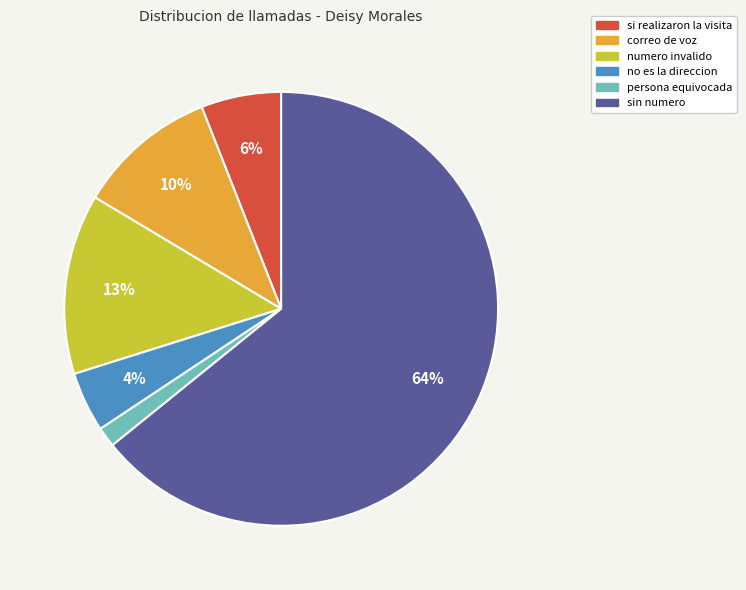

Which category has the biggest portion of the pie?

sin numero